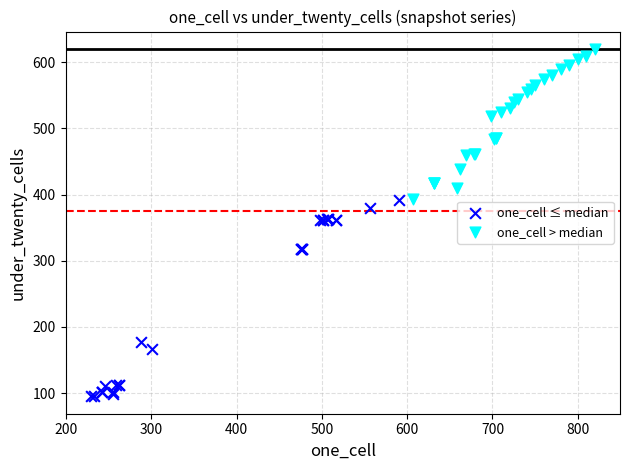

Which series has the widest spread of Y values?

one_cell ≤ median